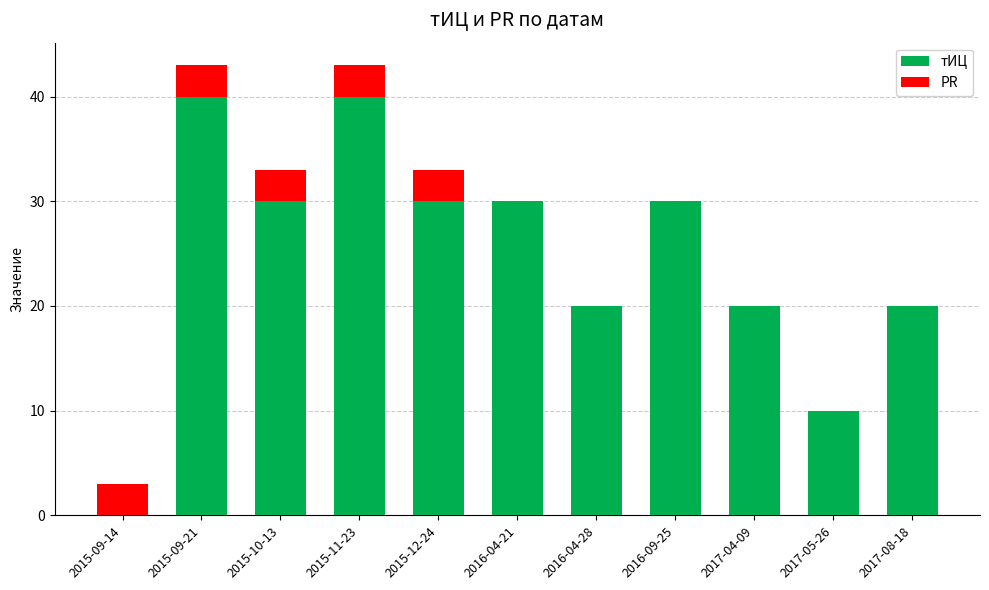

Reading left to right, what are the values for тИЦ?

2015-09-14=0	2015-09-21=40	2015-10-13=30	2015-11-23=40	2015-12-24=30	2016-04-21=30	2016-04-28=20	2016-09-25=30	2017-04-09=20	2017-05-26=10	2017-08-18=20